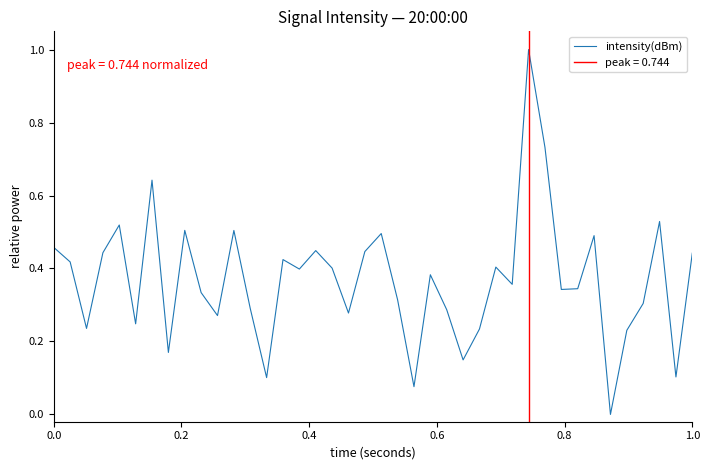

What is the maximum value for intensity(dBm)?

1.0